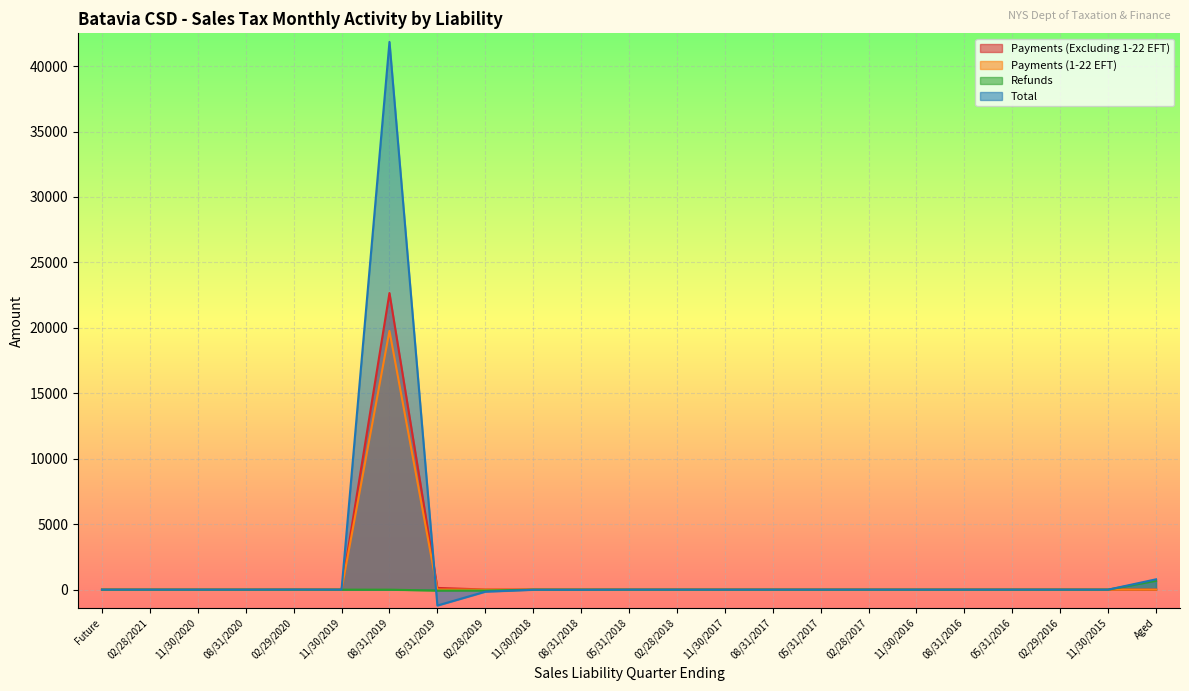

Reading right to left, transcribe all the data shown in this chart.

Payments (Excluding 1-22 EFT): Aged=0.6	11/30/2015=0.0	02/29/2016=3.5	05/31/2016=3.0	08/31/2016=2.7	11/30/2016=0.1	02/28/2017=2.8	05/31/2017=2.7	08/31/2017=2.4	11/30/2017=2.6	02/28/2018=2.8	05/31/2018=2.6	08/31/2018=2.6	11/30/2018=3.7	02/28/2019=8.8	05/31/2019=131.7	08/31/2019=22657.8	11/30/2019=0.0	02/29/2020=5.5	08/31/2020=0.0	11/30/2020=0.0	02/28/2021=0.0	Future=0.0
Payments (1-22 EFT): Aged=0.0	11/30/2015=0.0	02/29/2016=0.0	05/31/2016=0.0	08/31/2016=0.0	11/30/2016=0.0	02/28/2017=0.0	05/31/2017=0.0	08/31/2017=0.0	11/30/2017=0.0	02/28/2018=0.0	05/31/2018=0.0	08/31/2018=0.0	11/30/2018=0.0	02/28/2019=0.0	05/31/2019=7.8	08/31/2019=19767.3	11/30/2019=0.0	02/29/2020=0.0	08/31/2020=0.0	11/30/2020=0.0	02/28/2021=0.0	Future=0.0
Refunds: Aged=678.2	11/30/2015=-0.1	02/29/2016=0.0	05/31/2016=0.0	08/31/2016=-0.0	11/30/2016=0.0	02/28/2017=-0.1	05/31/2017=-0.1	08/31/2017=-0.3	11/30/2017=-0.0	02/28/2018=-0.2	05/31/2018=-0.9	08/31/2018=-0.0	11/30/2018=-0.1	02/28/2019=-71.7	05/31/2019=-74.4	08/31/2019=-0.5	11/30/2019=0.0	02/29/2020=-0.0	08/31/2020=0.0	11/30/2020=0.0	02/28/2021=0.0	Future=0.0
Total: Aged=789.4	11/30/2015=-0.1	02/29/2016=-0.1	05/31/2016=0.6	08/31/2016=-0.3	11/30/2016=0.0	02/28/2017=0.1	05/31/2017=-0.2	08/31/2017=-0.4	11/30/2017=-2.1	02/28/2018=-1.1	05/31/2018=-1.3	08/31/2018=-11.5	11/30/2018=-10.5	02/28/2019=-155.6	05/31/2019=-1214.2	08/31/2019=41843.4	11/30/2019=-0.4	02/29/2020=5.1	08/31/2020=0.0	11/30/2020=0.0	02/28/2021=0.0	Future=0.0